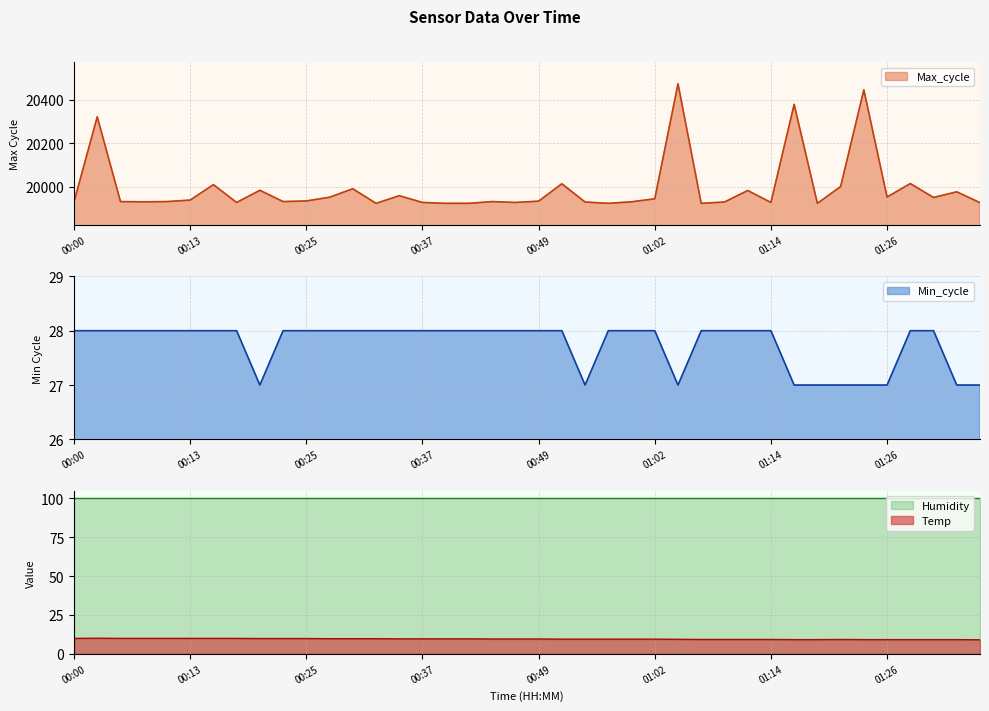

Count the number of categories in the chart.

40